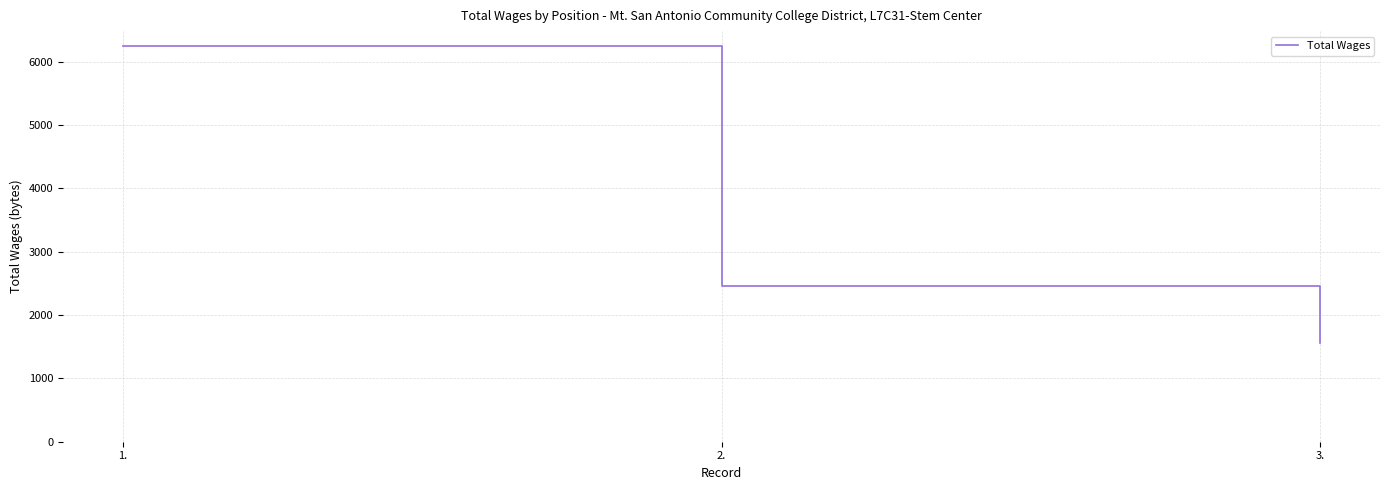

Reading left to right, extract all data points from this chart.

6246	2457	1560